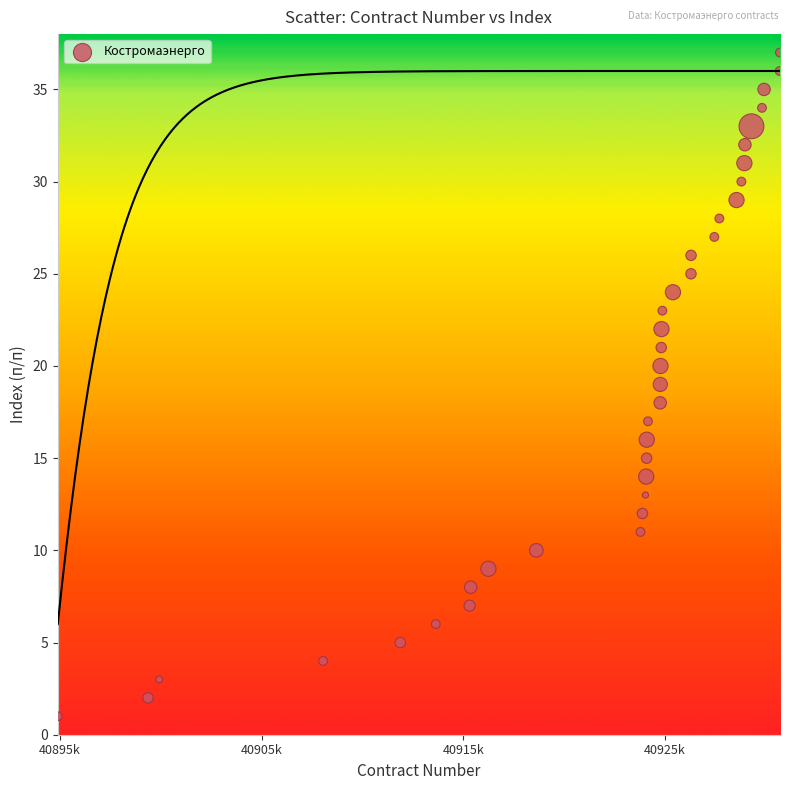

What is the range of X values (max minus min)?

35794